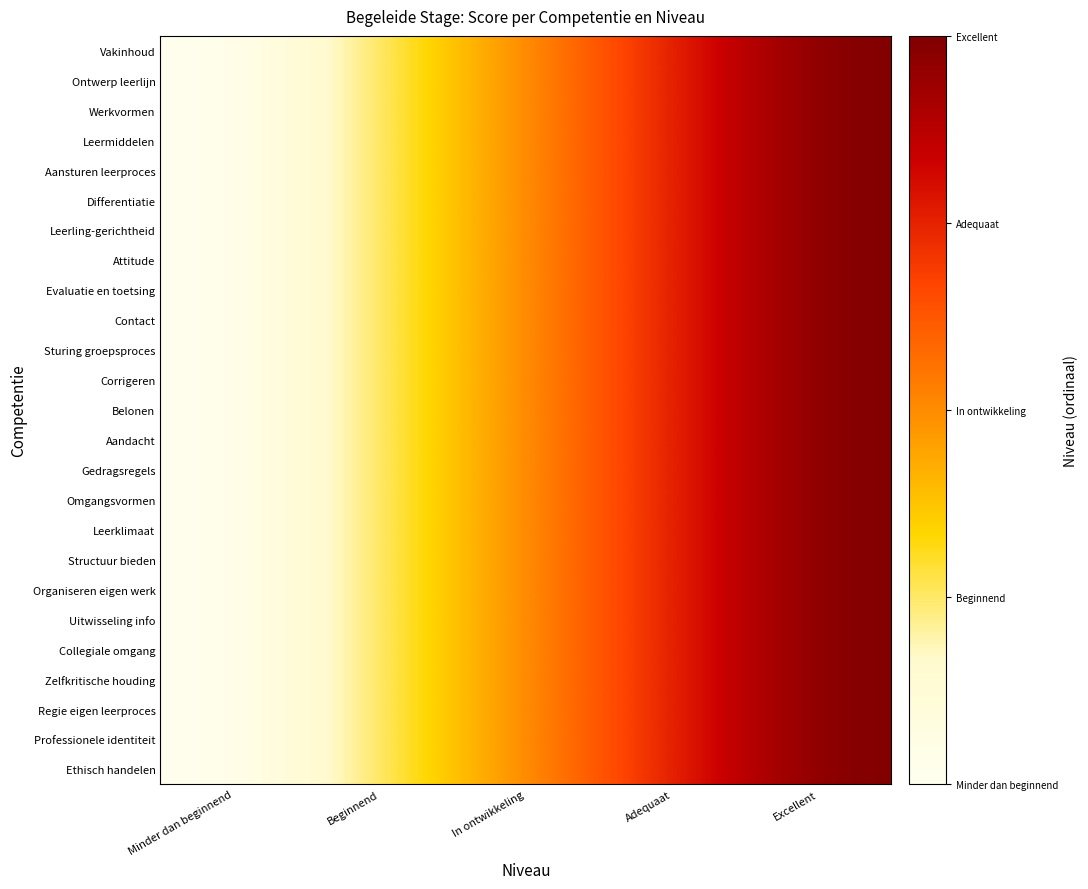

Reading left to right, list all the values displayed in this chart.

Vakinhoud: Minder dan beginnend=0	Beginnend=1	In ontwikkeling=2	Adequaat=3	Excellent=4
Ontwerp leerlijn: Minder dan beginnend=0	Beginnend=1	In ontwikkeling=2	Adequaat=3	Excellent=4
Werkvormen: Minder dan beginnend=0	Beginnend=1	In ontwikkeling=2	Adequaat=3	Excellent=4
Leermiddelen: Minder dan beginnend=0	Beginnend=1	In ontwikkeling=2	Adequaat=3	Excellent=4
Aansturen leerproces: Minder dan beginnend=0	Beginnend=1	In ontwikkeling=2	Adequaat=3	Excellent=4
Differentiatie: Minder dan beginnend=0	Beginnend=1	In ontwikkeling=2	Adequaat=3	Excellent=4
Leerling-gerichtheid: Minder dan beginnend=0	Beginnend=1	In ontwikkeling=2	Adequaat=3	Excellent=4
Attitude: Minder dan beginnend=0	Beginnend=1	In ontwikkeling=2	Adequaat=3	Excellent=4
Evaluatie en toetsing: Minder dan beginnend=0	Beginnend=1	In ontwikkeling=2	Adequaat=3	Excellent=4
Contact: Minder dan beginnend=0	Beginnend=1	In ontwikkeling=2	Adequaat=3	Excellent=4
Sturing groepsproces: Minder dan beginnend=0	Beginnend=1	In ontwikkeling=2	Adequaat=3	Excellent=4
Corrigeren: Minder dan beginnend=0	Beginnend=1	In ontwikkeling=2	Adequaat=3	Excellent=4
Belonen: Minder dan beginnend=0	Beginnend=1	In ontwikkeling=2	Adequaat=3	Excellent=4
Aandacht: Minder dan beginnend=0	Beginnend=1	In ontwikkeling=2	Adequaat=3	Excellent=4
Gedragsregels: Minder dan beginnend=0	Beginnend=1	In ontwikkeling=2	Adequaat=3	Excellent=4
Omgangsvormen: Minder dan beginnend=0	Beginnend=1	In ontwikkeling=2	Adequaat=3	Excellent=4
Leerklimaat: Minder dan beginnend=0	Beginnend=1	In ontwikkeling=2	Adequaat=3	Excellent=4
Structuur bieden: Minder dan beginnend=0	Beginnend=1	In ontwikkeling=2	Adequaat=3	Excellent=4
Organiseren eigen werk: Minder dan beginnend=0	Beginnend=1	In ontwikkeling=2	Adequaat=3	Excellent=4
Uitwisseling info: Minder dan beginnend=0	Beginnend=1	In ontwikkeling=2	Adequaat=3	Excellent=4
Collegiale omgang: Minder dan beginnend=0	Beginnend=1	In ontwikkeling=2	Adequaat=3	Excellent=4
Zelfkritische houding: Minder dan beginnend=0	Beginnend=1	In ontwikkeling=2	Adequaat=3	Excellent=4
Regie eigen leerproces: Minder dan beginnend=0	Beginnend=1	In ontwikkeling=2	Adequaat=3	Excellent=4
Professionele identiteit: Minder dan beginnend=0	Beginnend=1	In ontwikkeling=2	Adequaat=3	Excellent=4
Ethisch handelen: Minder dan beginnend=0	Beginnend=1	In ontwikkeling=2	Adequaat=3	Excellent=4